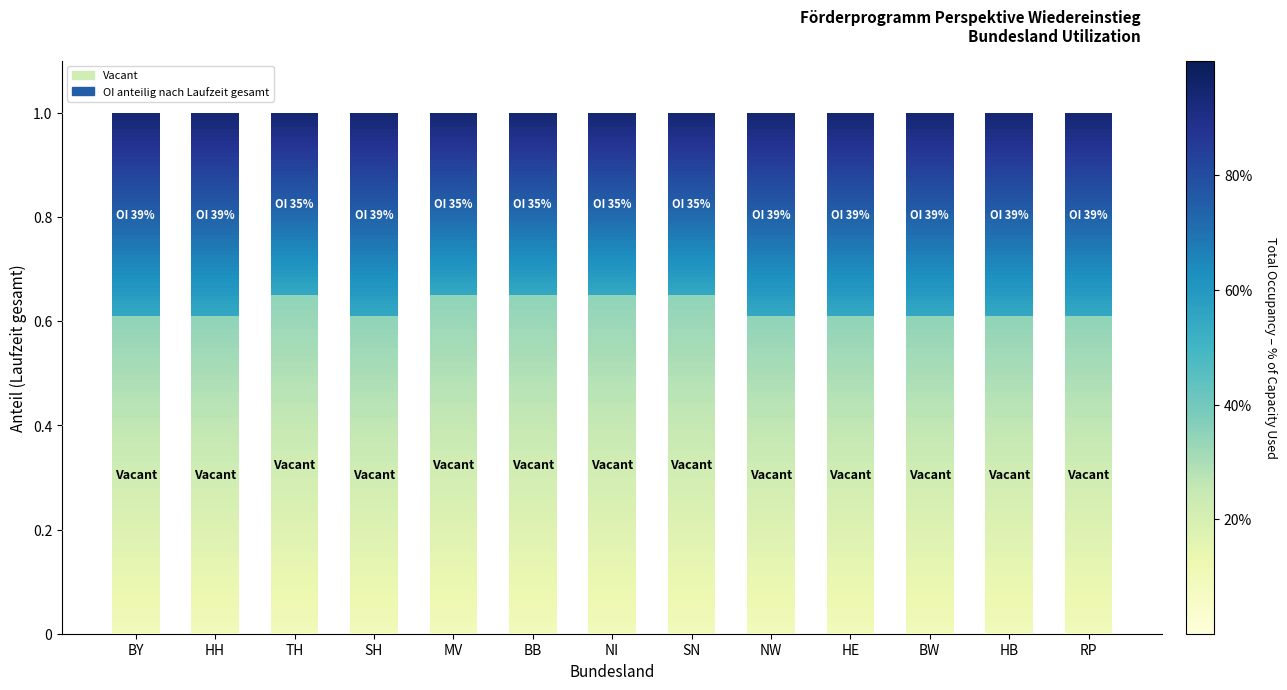

What are all the series names shown in the legend?

Vacant, OI anteilig nach Laufzeit gesamt